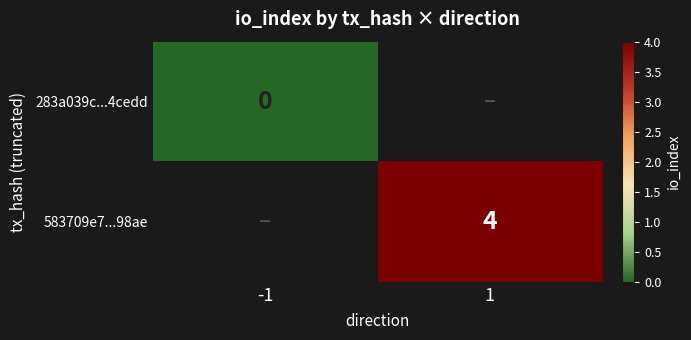

The value of 583709e7...98ae at 1 is 6.5. True or false?

False